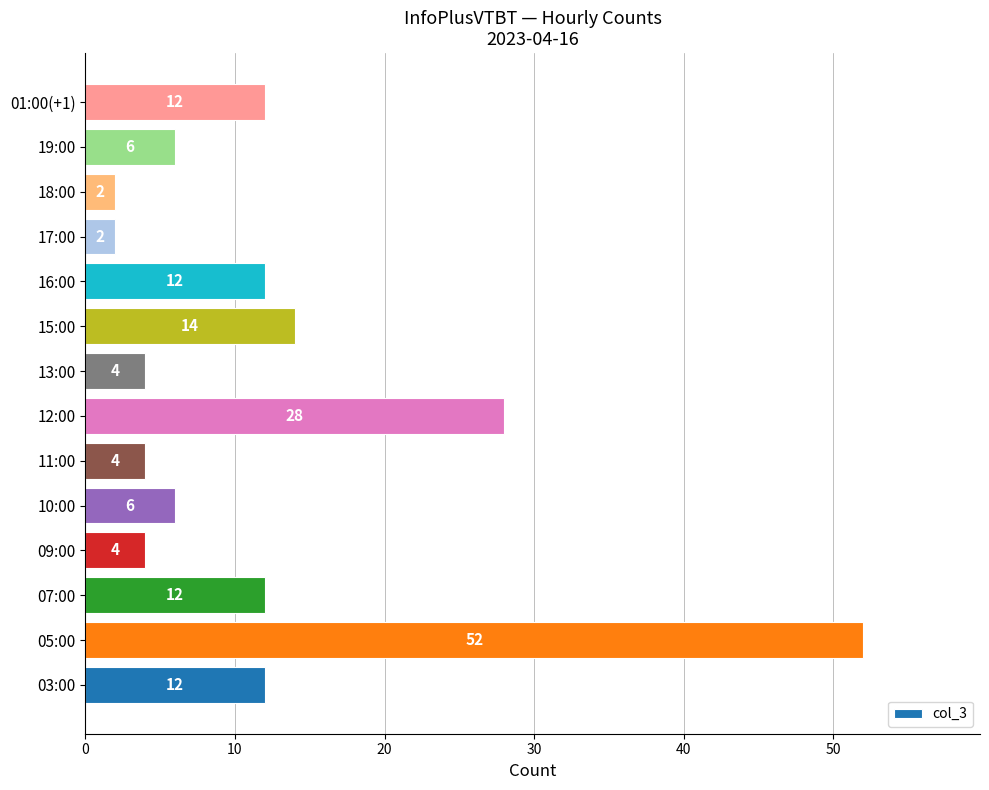

Which category has the highest value across all series?

05:00